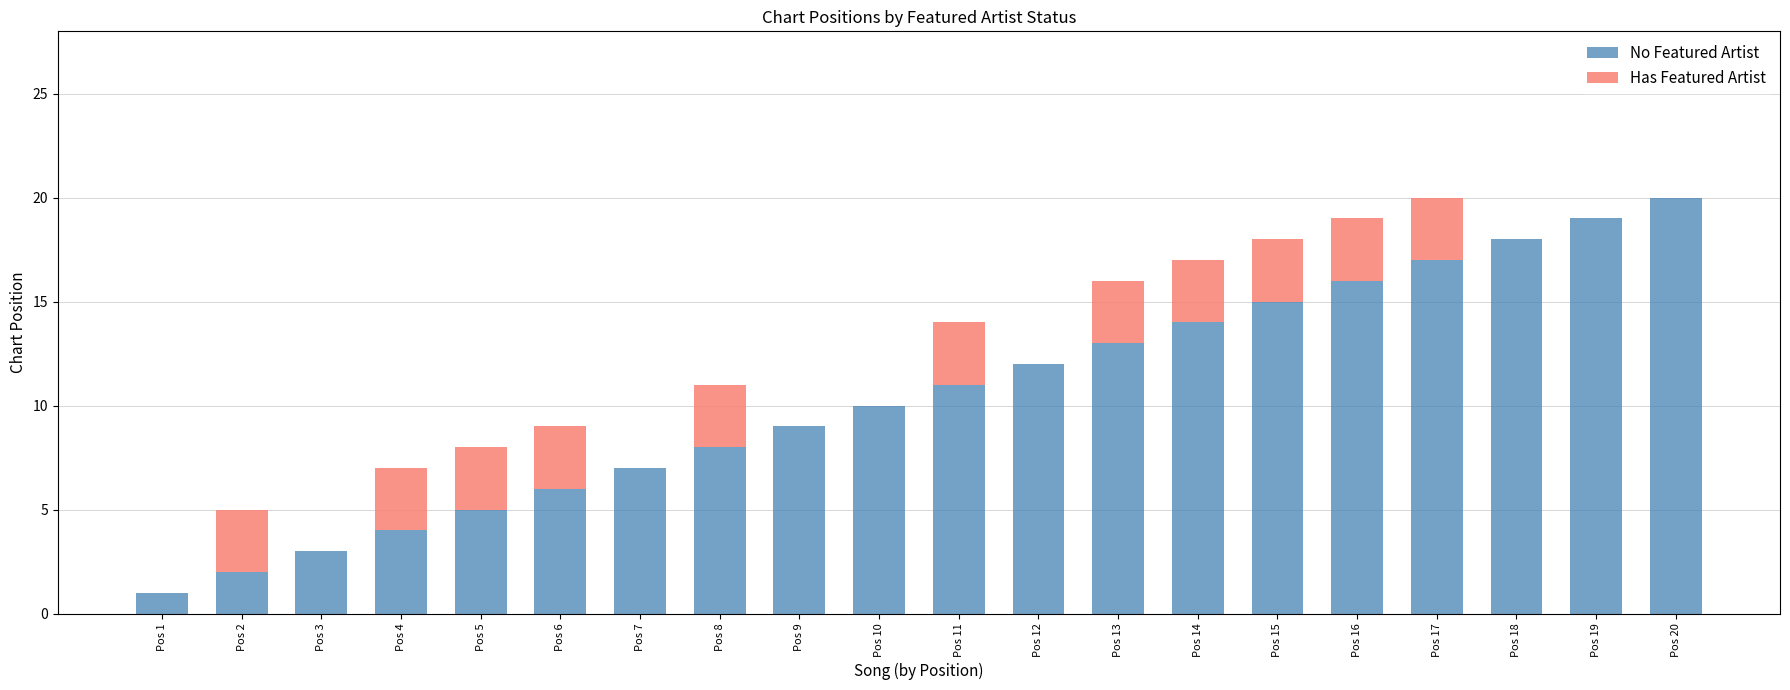

What is the total value across all series at Pos 12?

12